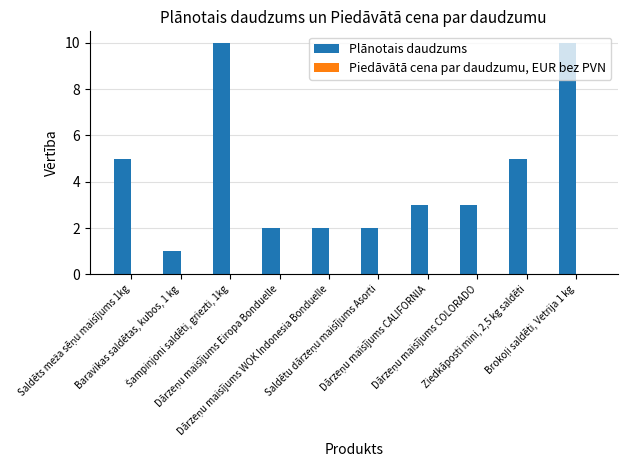

What is the average value?

4